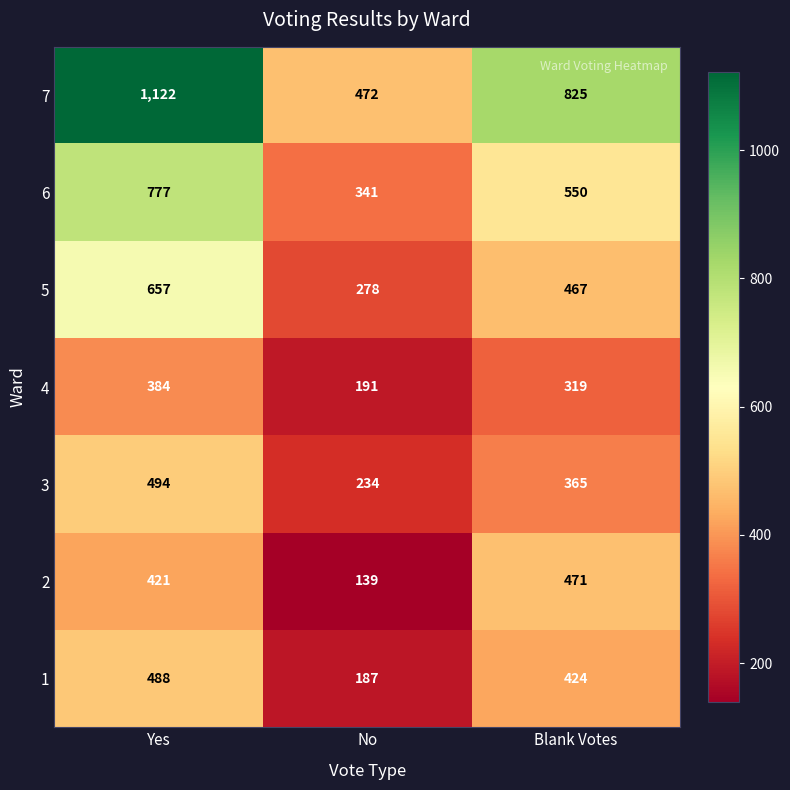

Rank the series at Blank Votes from lowest to highest value.

4, 3, 1, 5, 2, 6, 7